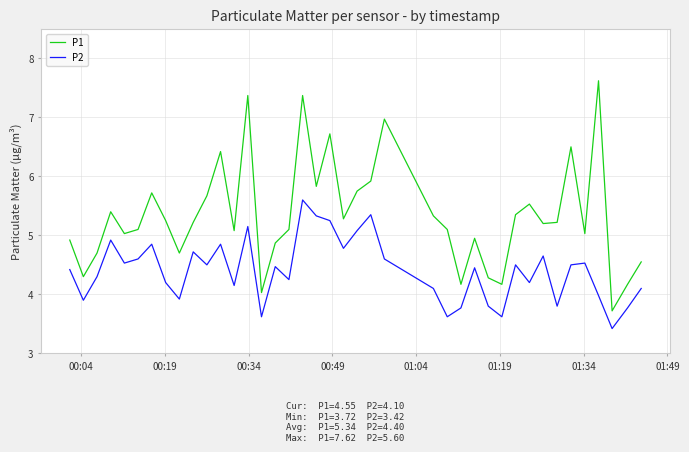

Which series has the widest spread of values?

P1